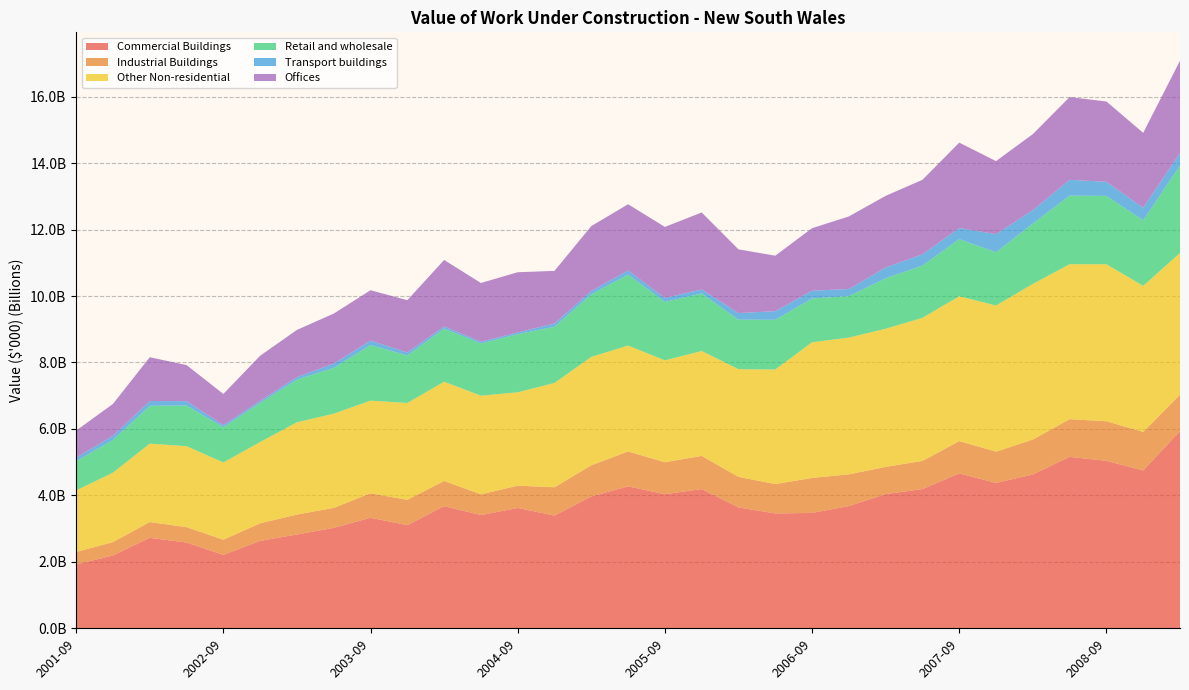

Reading left to right, list all the values displayed in this chart.

Commercial Buildings: 2001-09=1923493	2001-12=2194897	2002-03=2724071	2002-06=2582700	2002-09=2211096	2002-12=2632763	2003-03=2825255	2003-06=3024801	2003-09=3328627	2003-12=3104318	2004-03=3678657	2004-06=3408810	2004-09=3623105	2004-12=3394538	2005-03=3970145	2005-06=4273349	2005-09=4037089	2005-12=4191322	2006-03=3640088	2006-06=3457934	2006-09=3474394	2006-12=3680958	2007-03=4040834	2007-06=4191390	2007-09=4662896	2007-12=4375023	2008-03=4630669	2008-06=5161290	2008-09=5041531	2008-12=4751811	2009-03=5935174
Industrial Buildings: 2001-09=375297	2001-12=402503	2002-03=474970	2002-06=463481	2002-09=456924	2002-12=530146	2003-03=599506	2003-06=601031	2003-09=737397	2003-12=763710	2004-03=757983	2004-06=624942	2004-09=670065	2004-12=852034	2005-03=936678	2005-06=1050306	2005-09=961755	2005-12=998742	2006-03=918233	2006-06=884509	2006-09=1052574	2006-12=954266	2007-03=818138	2007-06=847350	2007-09=972043	2007-12=942946	2008-03=1051363	2008-06=1133045	2008-09=1190715	2008-12=1160287	2009-03=1094865
Other Non-residential: 2001-09=1852103	2001-12=2088669	2002-03=2360393	2002-06=2435872	2002-09=2324914	2002-12=2444959	2003-03=2775530	2003-06=2834149	2003-09=2786698	2003-12=2914342	2004-03=2984824	2004-06=2968376	2004-09=2810218	2004-12=3138689	2005-03=3260575	2005-06=3186579	2005-09=3065069	2005-12=3156455	2006-03=3240169	2006-06=3446339	2006-09=4081715	2006-12=4114414	2007-03=4156155	2007-06=4304729	2007-09=4358132	2007-12=4395742	2008-03=4681950	2008-06=4661859	2008-09=4723567	2008-12=4395026	2009-03=4265794
Retail and wholesale: 2001-09=879781	2001-12=983348	2002-03=1137426	2002-06=1223177	2002-09=1059023	2002-12=1175887	2003-03=1284347	2003-06=1379477	2003-09=1672593	2003-12=1429651	2004-03=1597342	2004-06=1571169	2004-09=1749145	2004-12=1689889	2005-03=1883664	2005-06=2134462	2005-09=1758938	2005-12=1729362	2006-03=1489522	2006-06=1495985	2006-09=1317590	2006-12=1248691	2007-03=1519626	2007-06=1572484	2007-09=1717786	2007-12=1603807	2008-03=1816236	2008-06=2064327	2008-09=2056094	2008-12=1971855	2009-03=2631971
Transport buildings: 2001-09=107380	2001-12=126238	2002-03=144335	2002-06=132187	2002-09=65176	2002-12=60078	2003-03=75788	2003-06=128288	2003-09=133978	2003-12=90680	2004-03=66280	2004-06=51514	2004-09=52121	2004-12=99663	2005-03=100782	2005-06=126116	2005-09=118273	2005-12=123987	2006-03=198884	2006-06=259997	2006-09=234572	2006-12=212218	2007-03=324924	2007-06=339708	2007-09=334369	2007-12=544627	2008-03=403460	2008-06=475411	2008-09=424987	2008-12=378999	2009-03=373029
Offices: 2001-09=814747	2001-12=957851	2002-03=1317859	2002-06=1085276	2002-09=936172	2002-12=1359652	2003-03=1420489	2003-06=1503951	2003-09=1514964	2003-12=1572075	2004-03=2000091	2004-06=1767649	2004-09=1811199	2004-12=1581792	2005-03=1952293	2005-06=1990965	2005-09=2137902	2005-12=2314202	2006-03=1917613	2006-06=1668473	2006-09=1880742	2006-12=2183512	2007-03=2154036	2007-06=2240753	2007-09=2570360	2007-12=2197816	2008-03=2287377	2008-06=2489980	2008-09=2415917	2008-12=2251586	2009-03=2779106